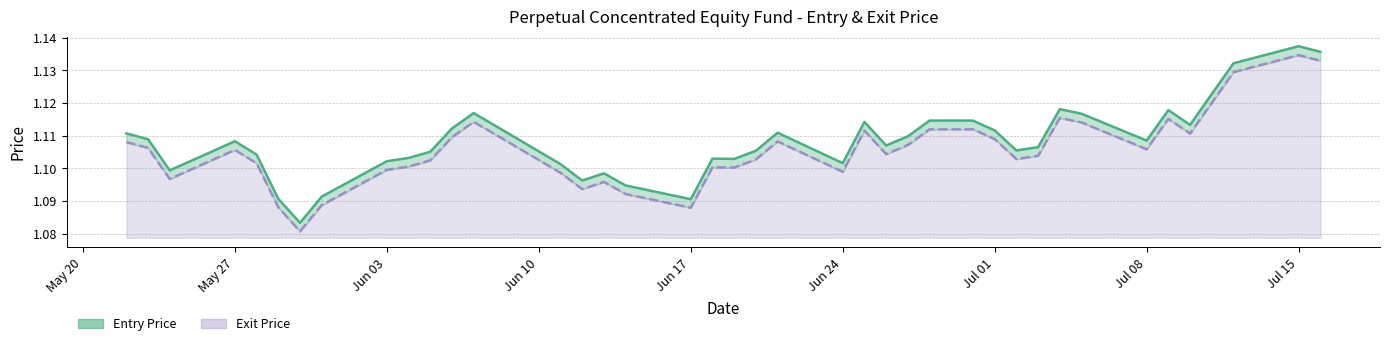

What is the average value of the Exit Price (line) series?

1.1